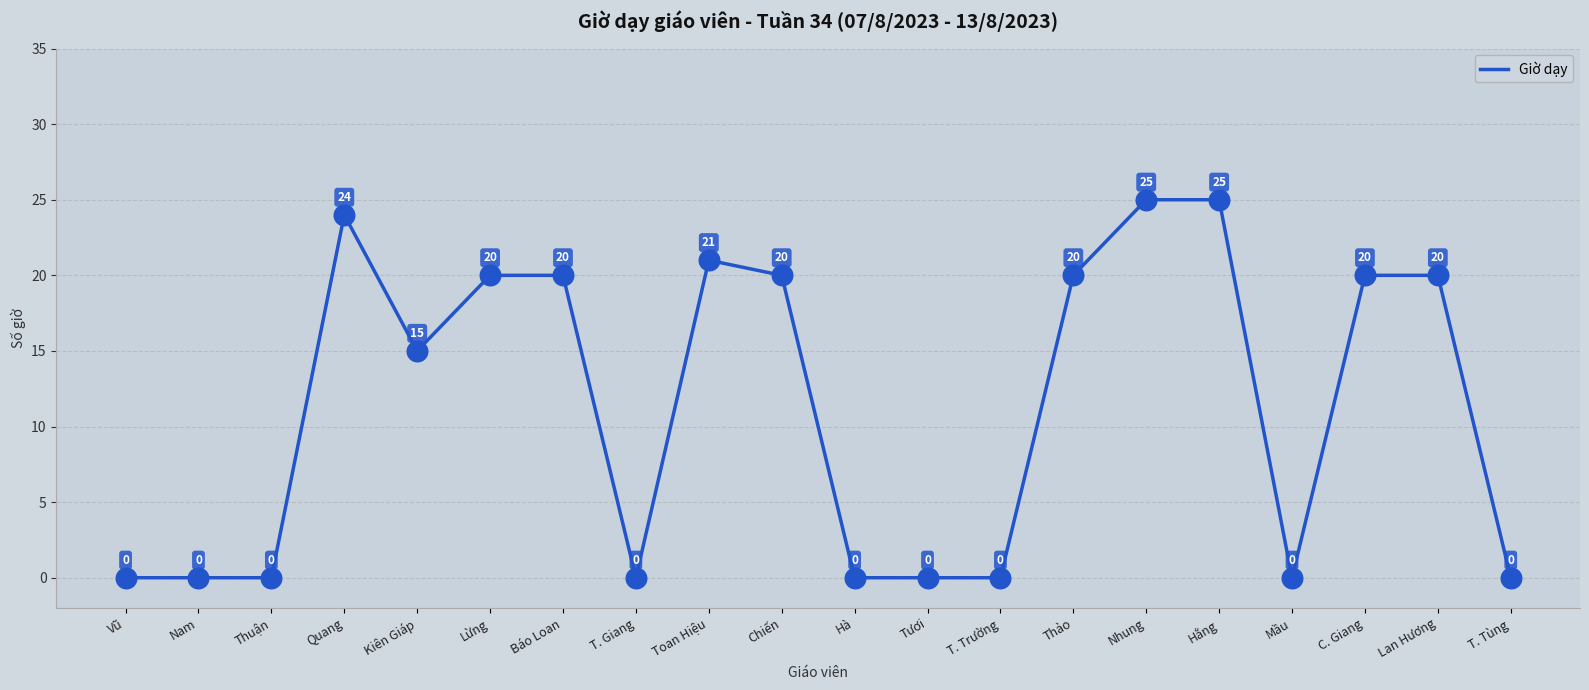

What is the change in value from Tươi to Nhung?

+25